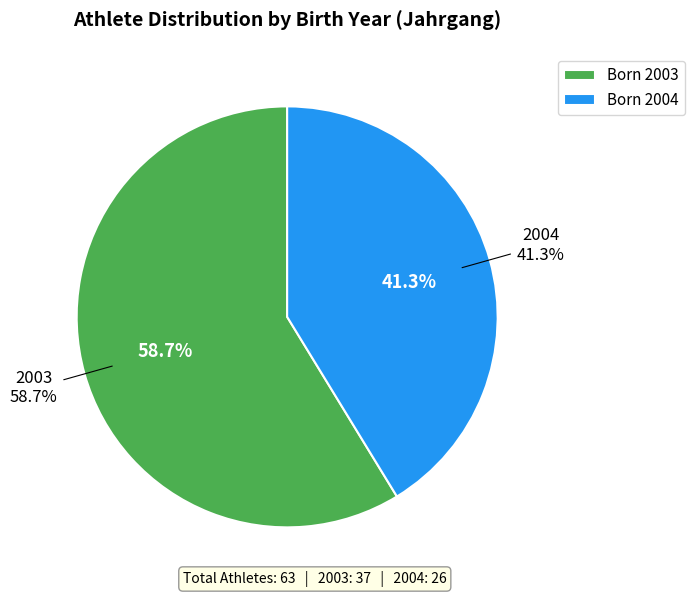

Do 2003 and 2004 together represent more than half of the pie?

Yes